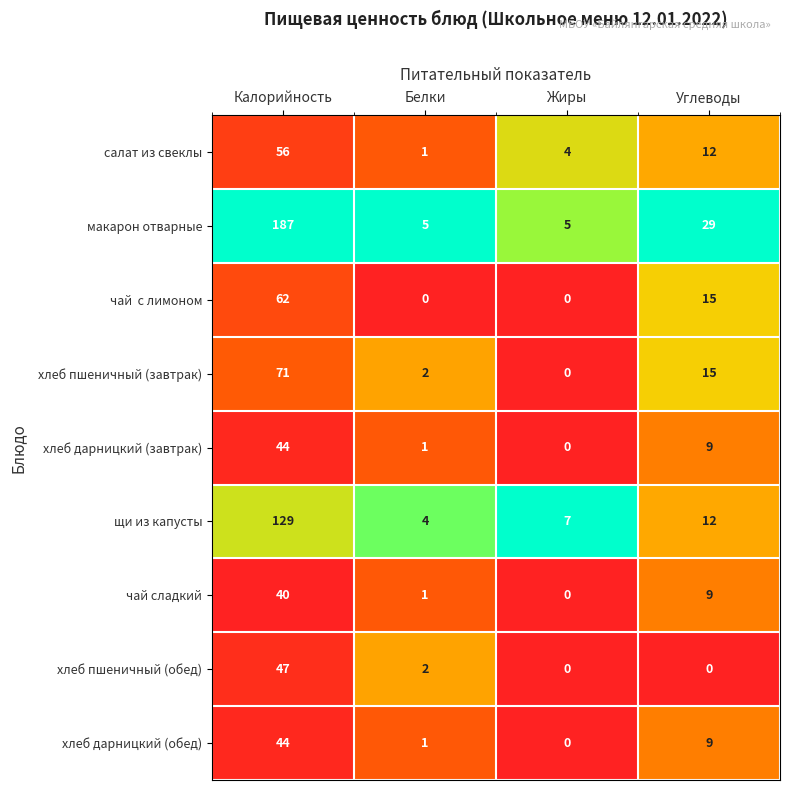

What is the sum of the хлеб дарницкий (завтрак) values at Белки and Углеводы?

10